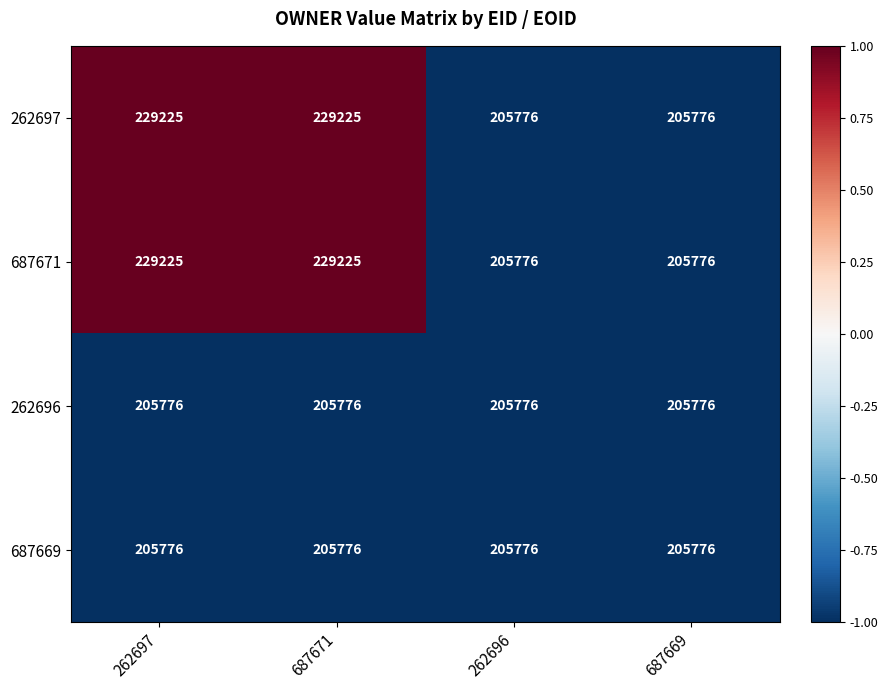

What is the minimum value for 687671?

205776